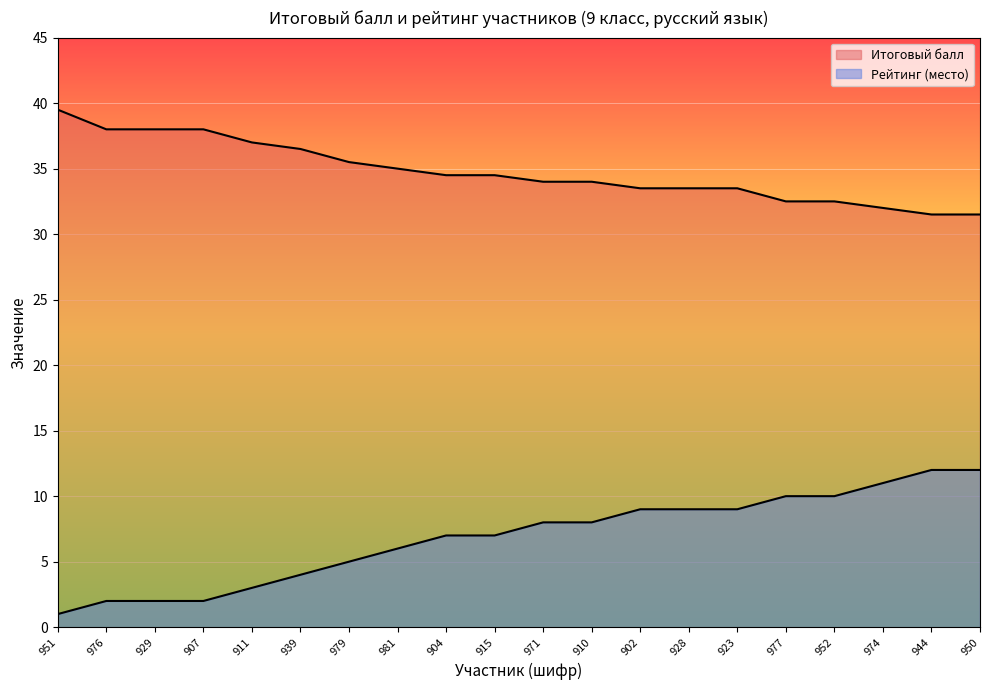

What is the total value across all series at 981?

41.0